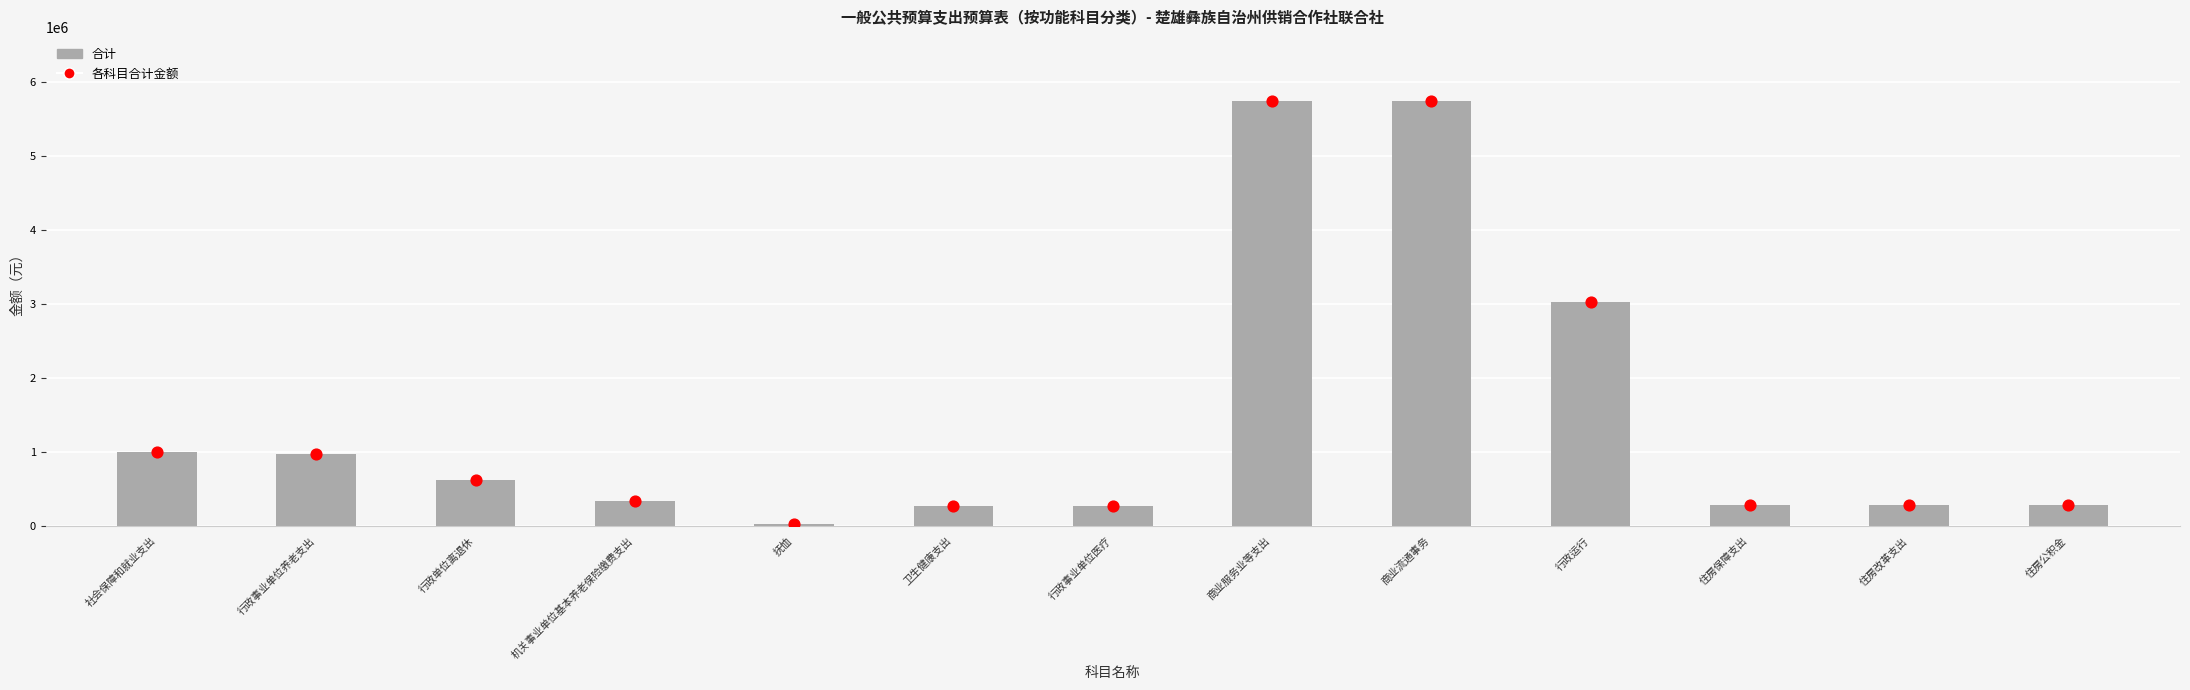

What is the ratio of the value at 抚恤 to the value at 行政事业单位医疗?

0.1